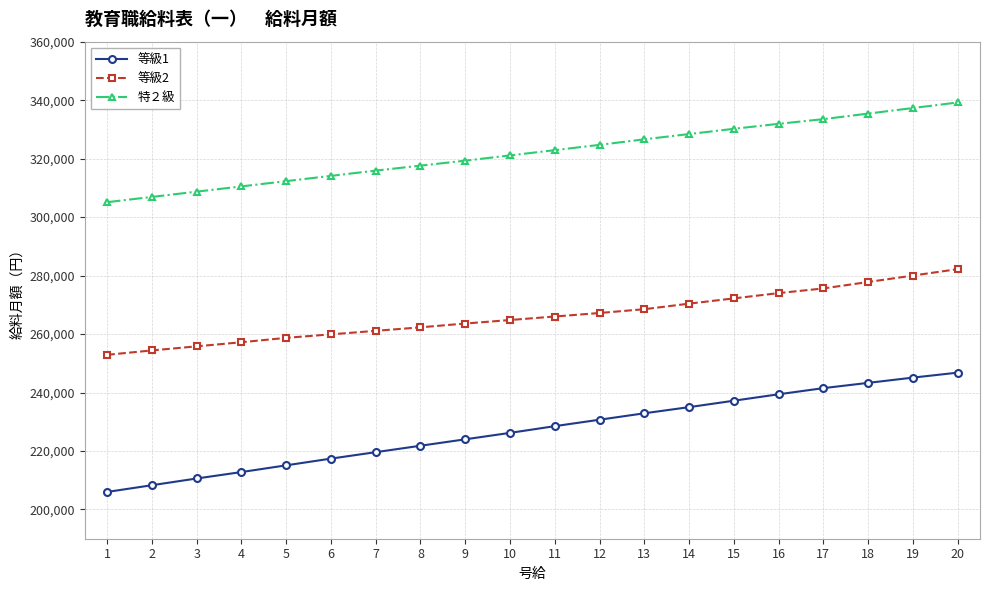

List the series in order of their peak value, highest first.

特２級, 等級2, 等級1